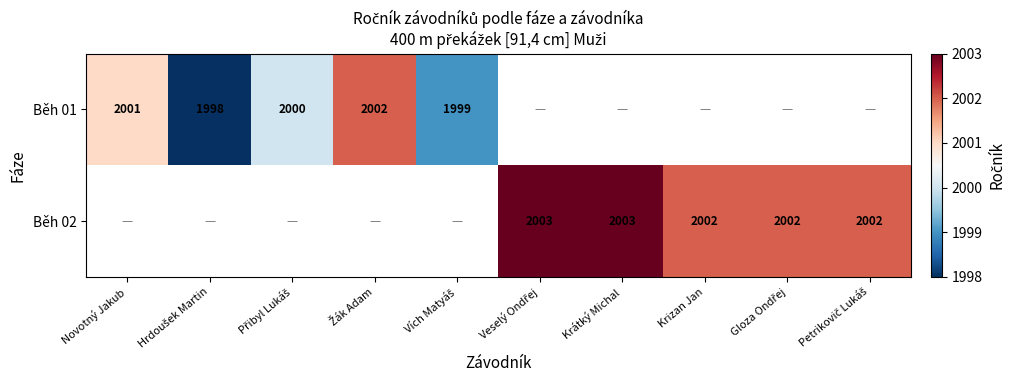

The Běh 01 series shows 2001 at Novotný Jakub. True or false?

True